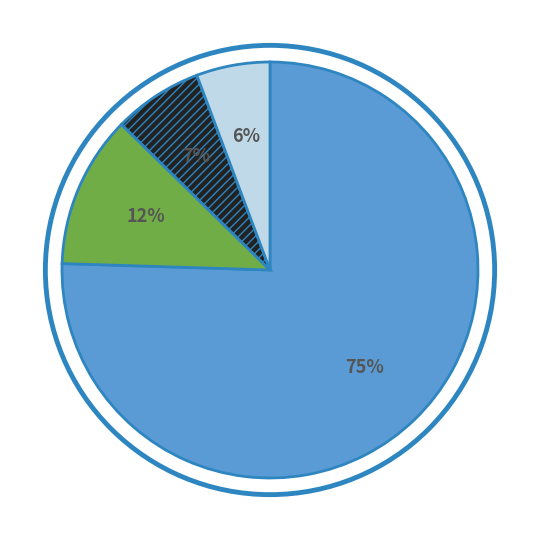

Does any single category account for the majority?

Yes